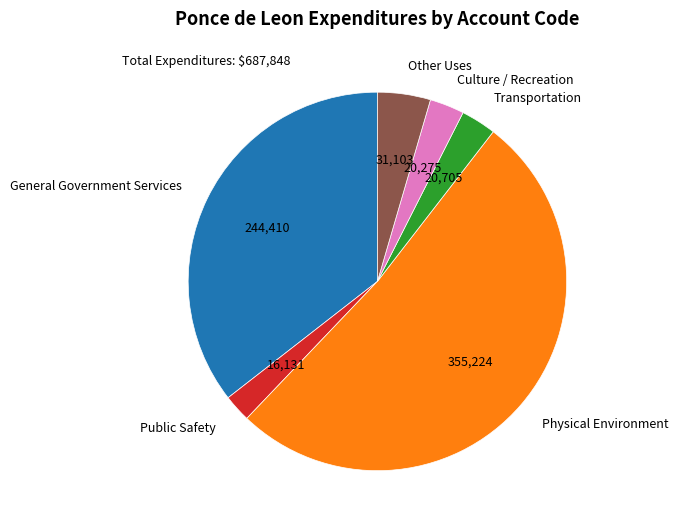

Combined, do General Government Services and Physical Environment account for over 50%?

Yes